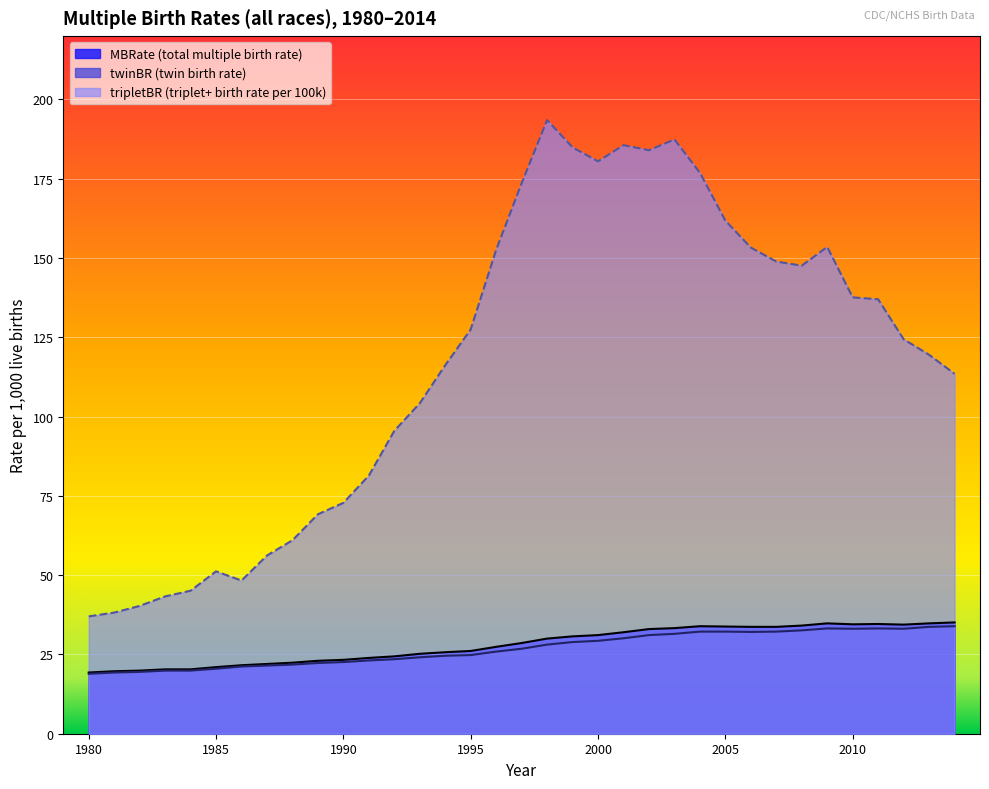

Rank the series by their average value, from highest to lowest.

twinBR, MBRate